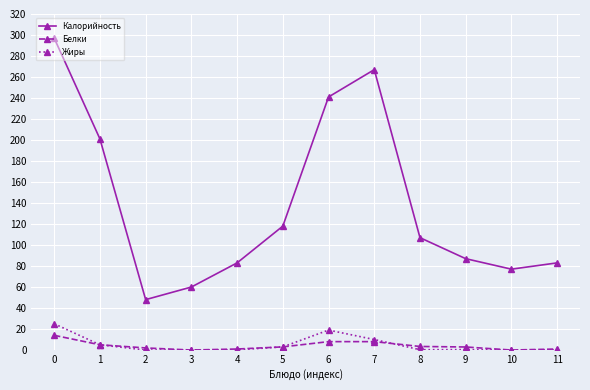

Is it true that Калорийность equals 437.5 at 0?

False